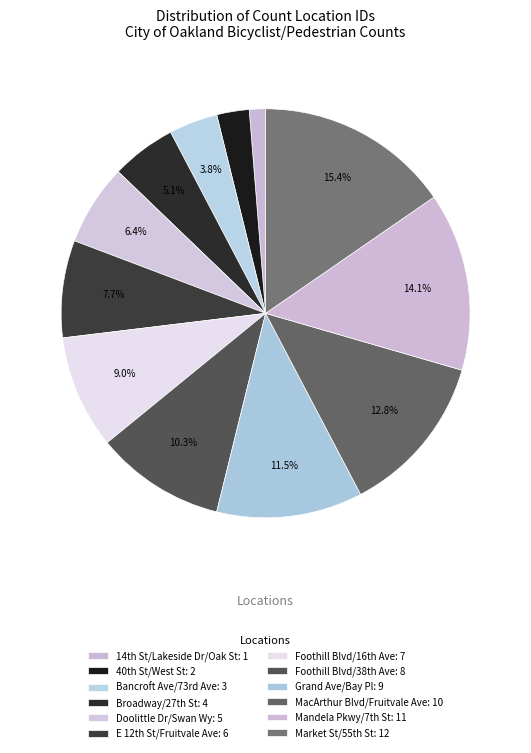

To the nearest percent, what is the average slice percentage?

8%